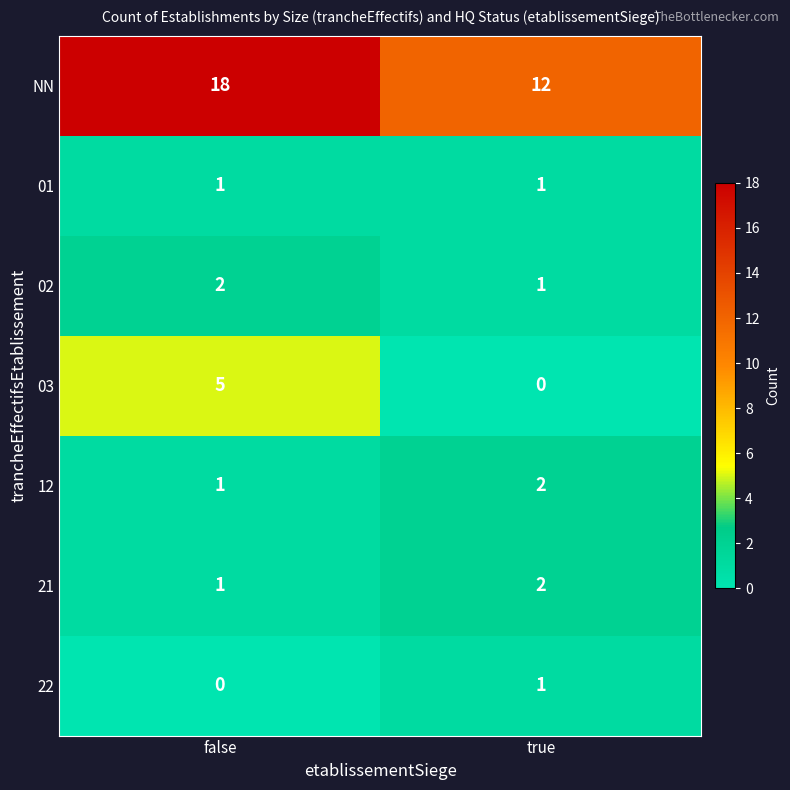

What is the sum of the 12 values at true and false?

3